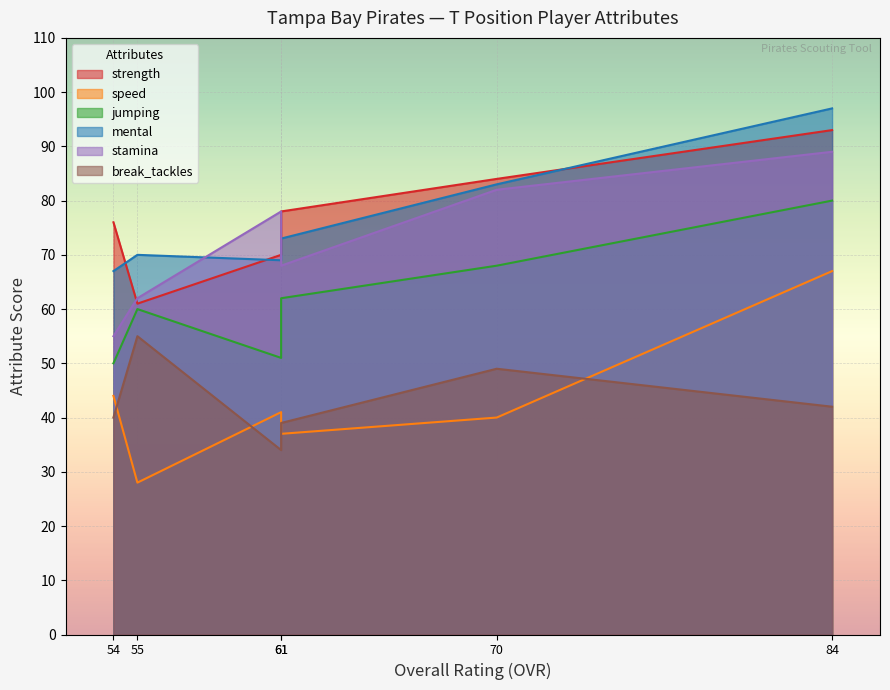

Which series has the largest total across all categories?

strength